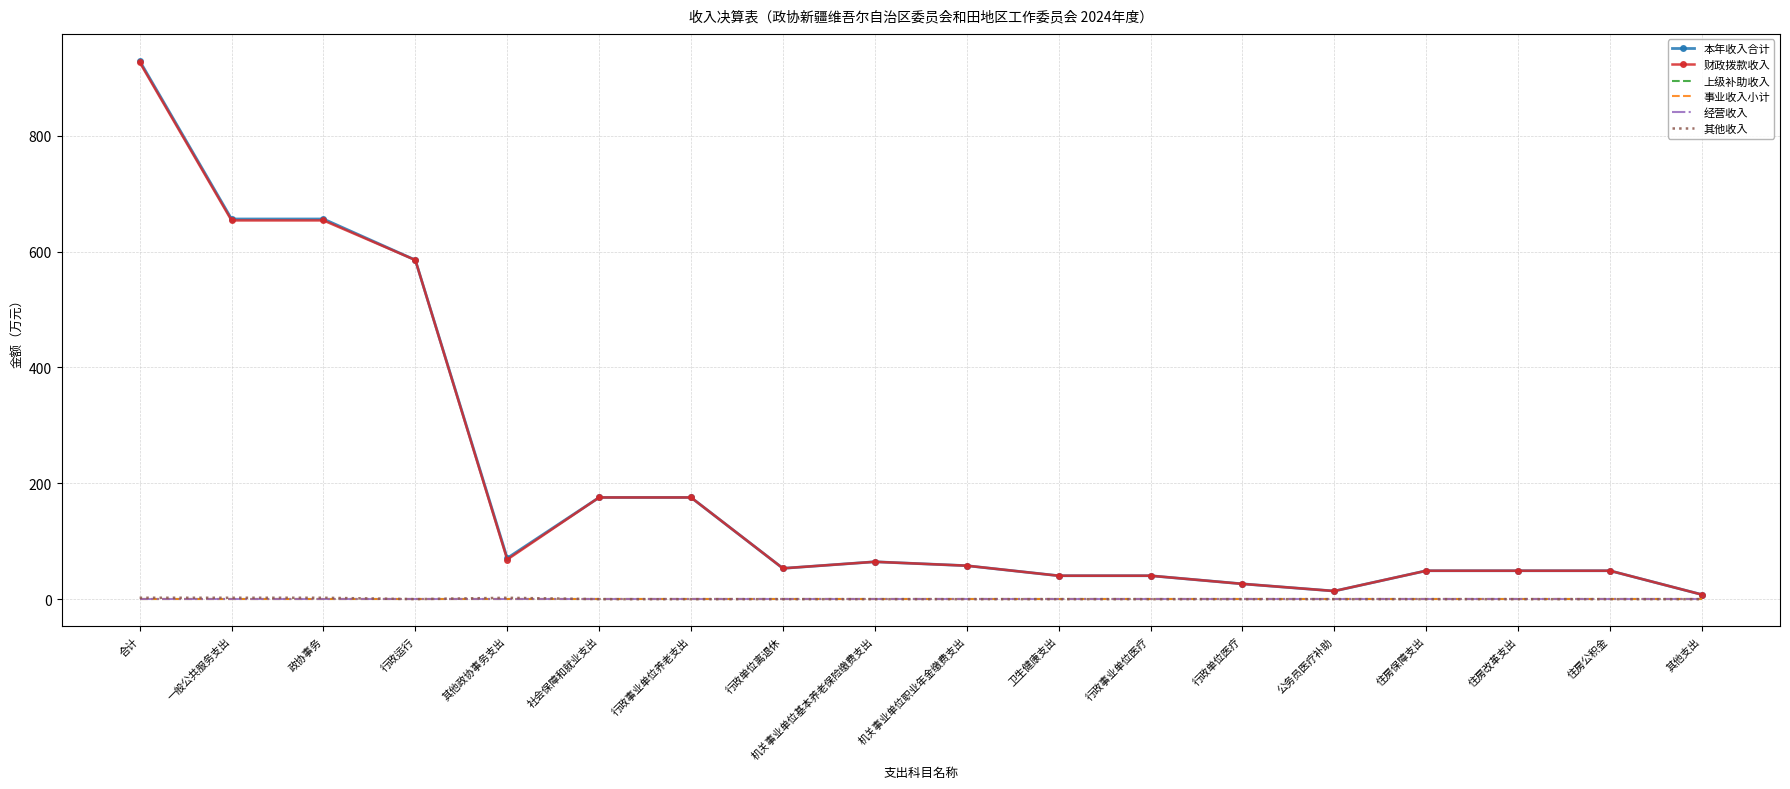

Count the number of categories in the chart.

18